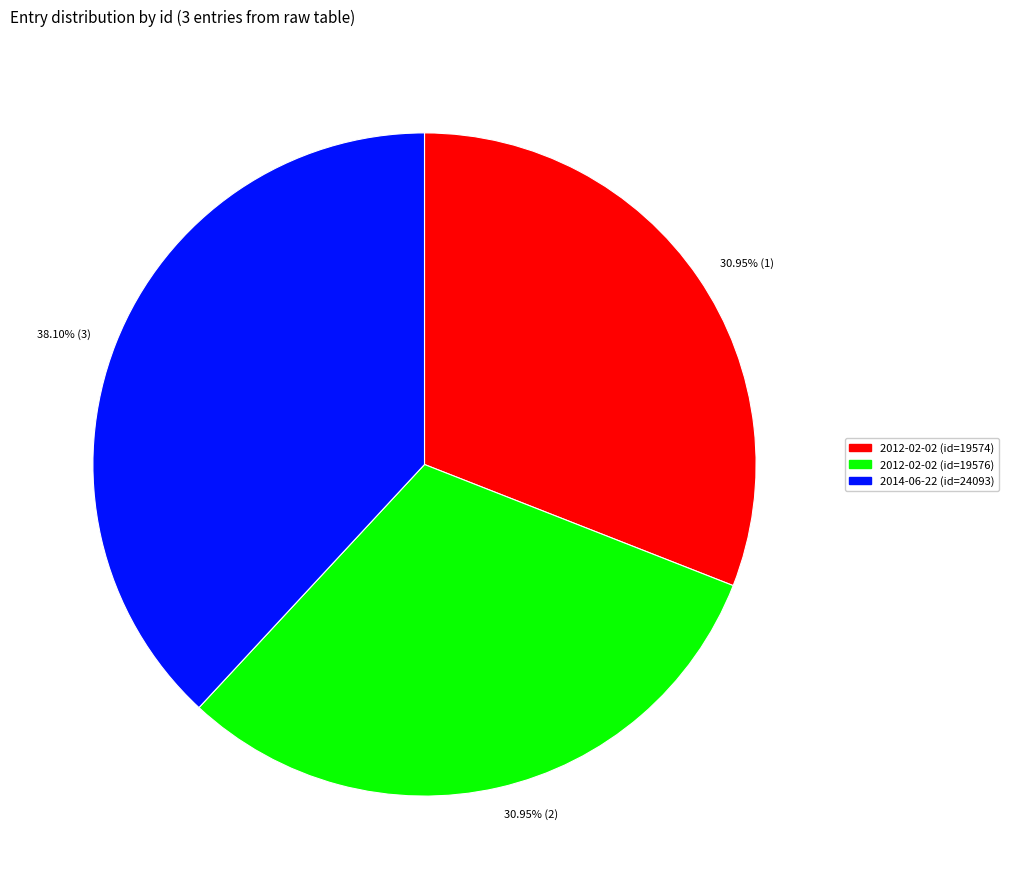

Which has a higher value, 30.95% (2) or 38.10% (3)?

38.10% (3)